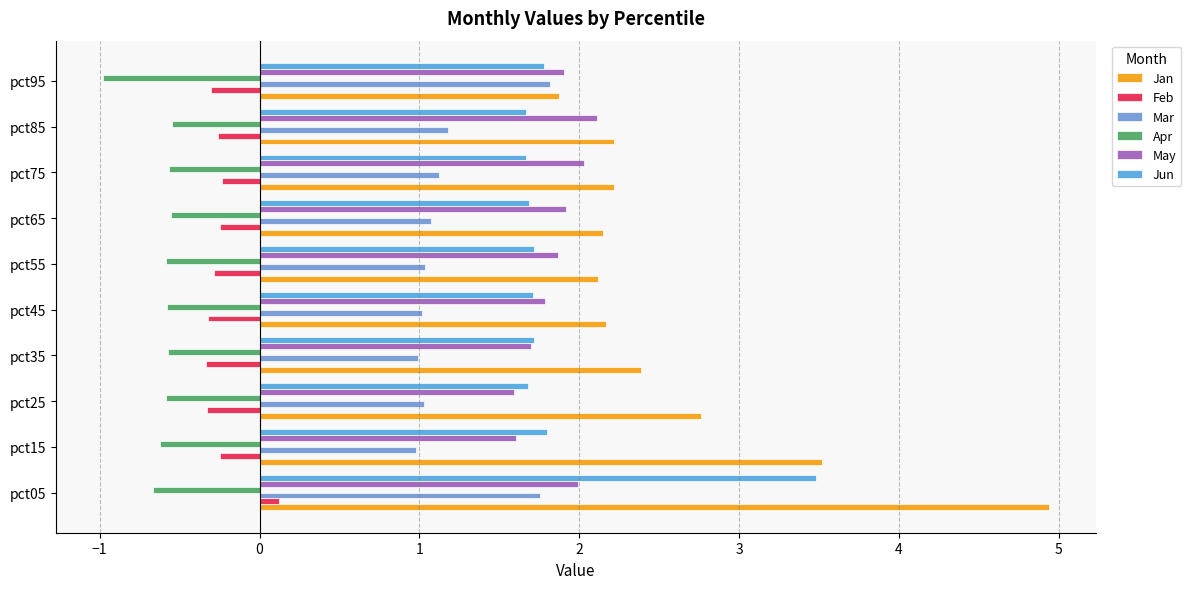

How many positive values does the Feb series have?

1